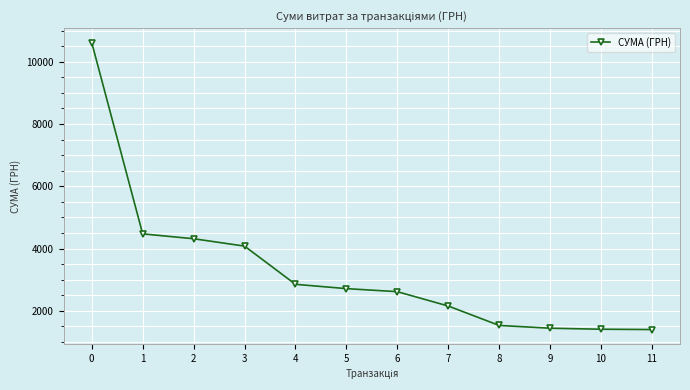

Does the chart have visible grid lines?

Yes